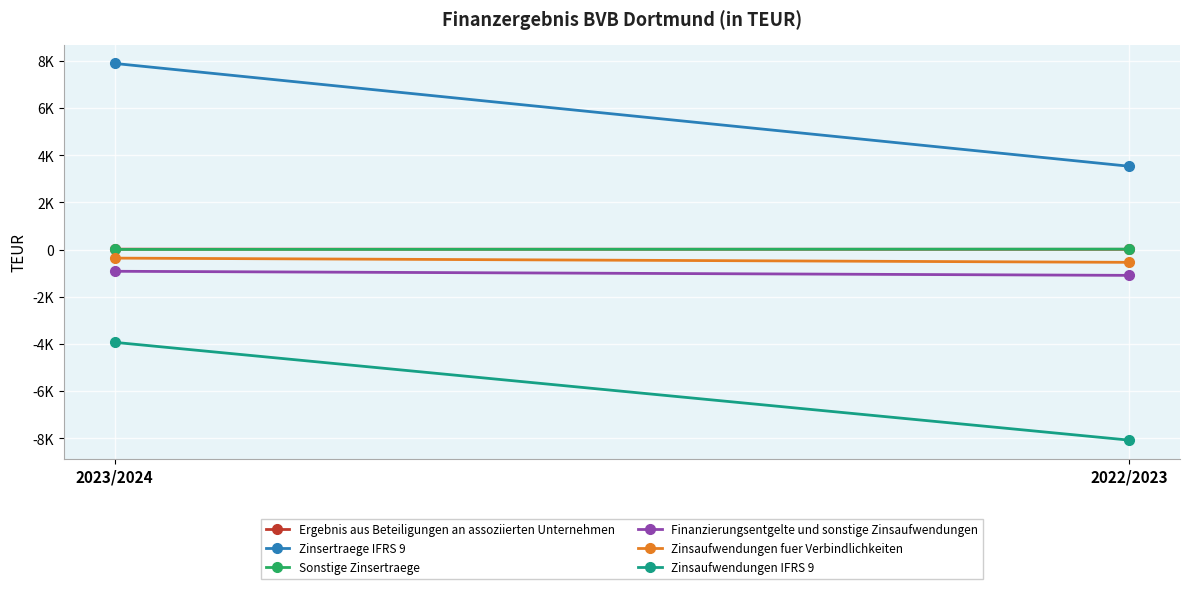

Which label corresponds to the largest value in the chart?

2023/2024